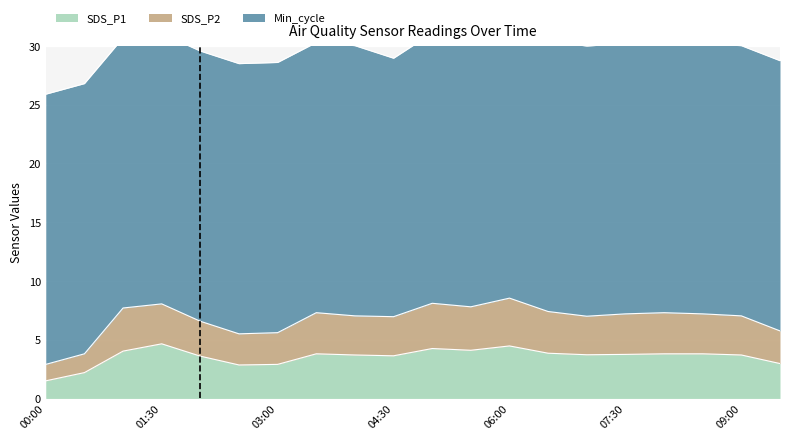

Where is SDS_P2 nearest to the value 5?

02:30